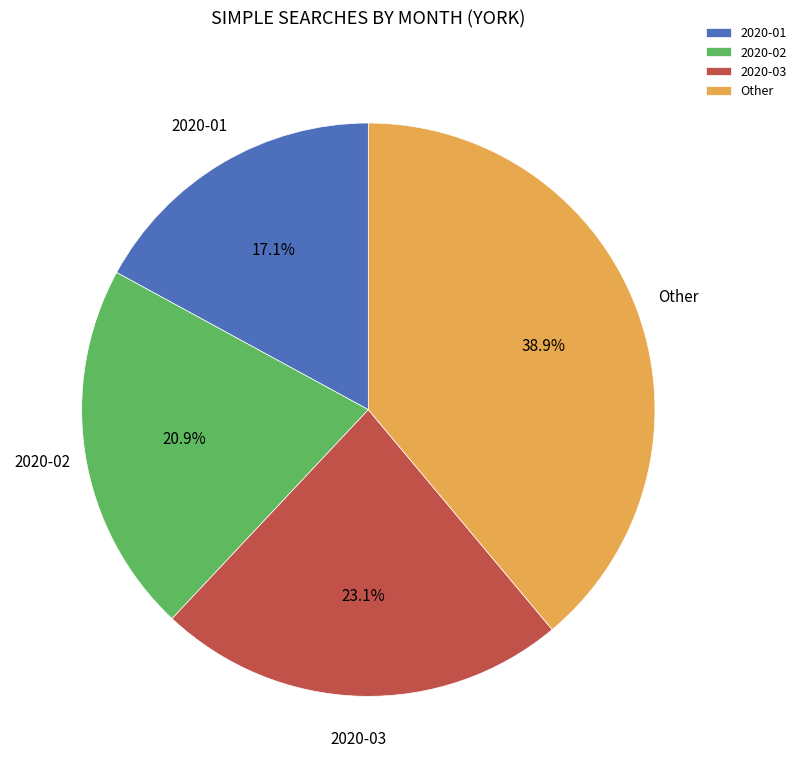

What is the ratio of the value at 2020-02 to the value at 2020-01?

1.2